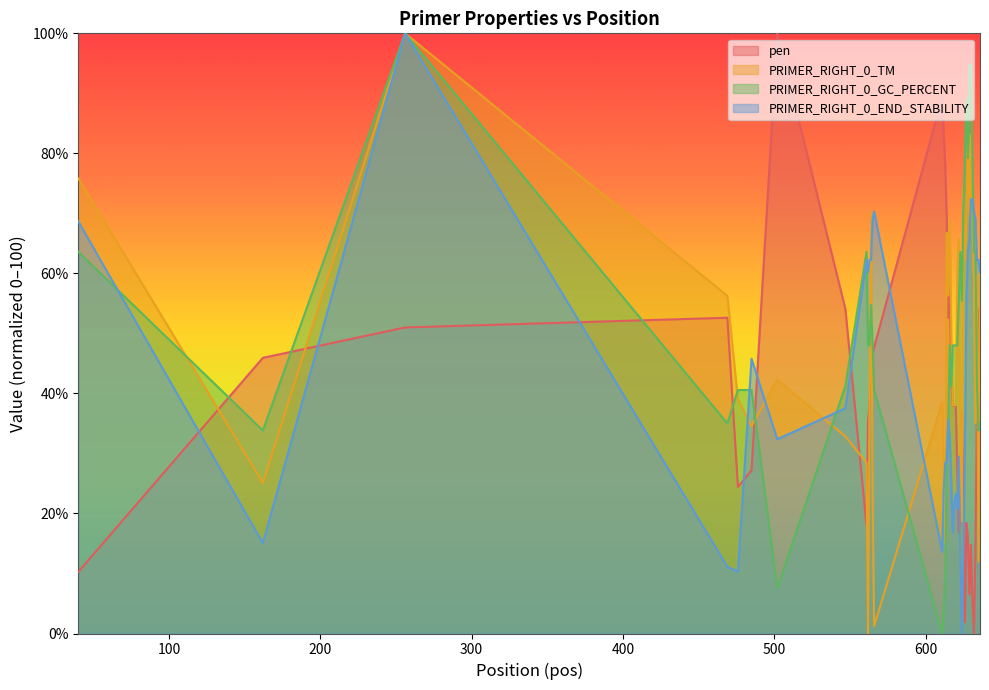

At which label does PRIMER_RIGHT_0_TM first exceed 50?

40